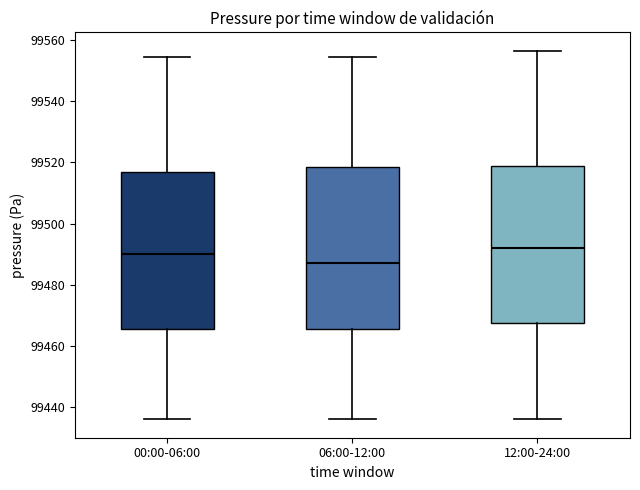

Where does the upper whisker of the box for 06:00-12:00 end on the y-axis? The values are not printed on the chart, so give them approximately, as read against the axis.

99554